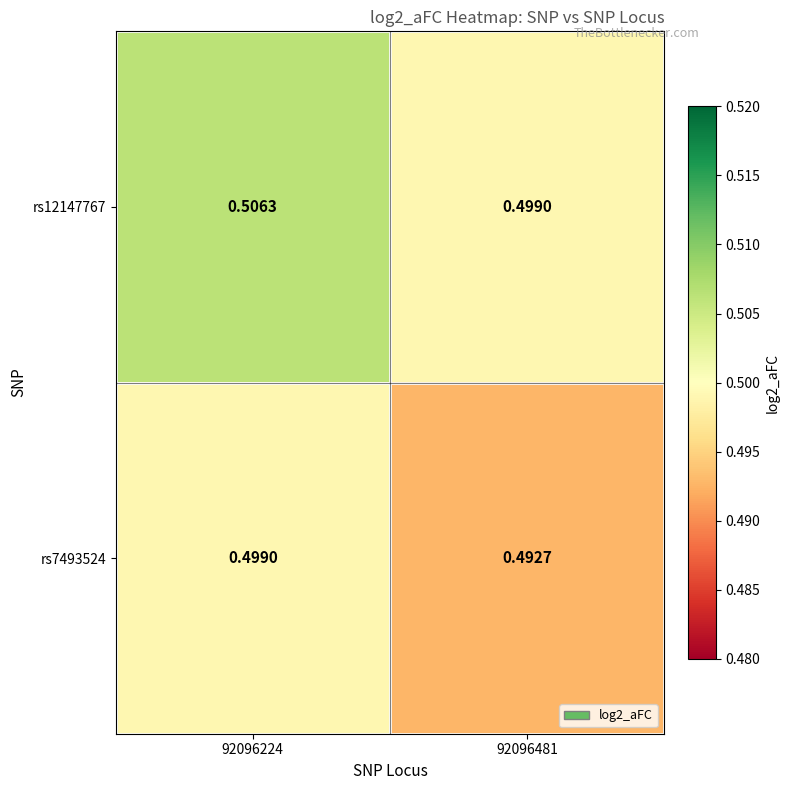

Which label corresponds to the smallest value in the chart?

92096481